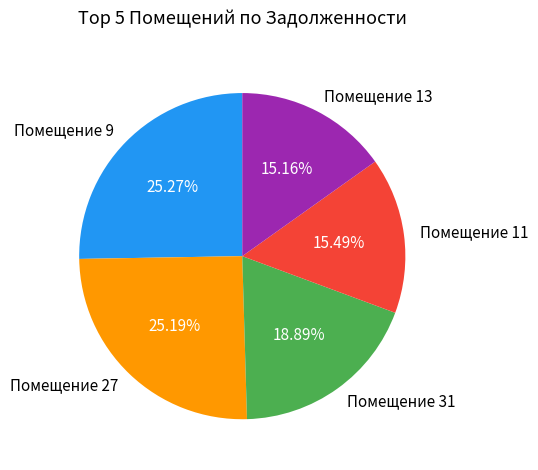

Combined, do Помещение 9 and Помещение 31 account for over 50%?

No